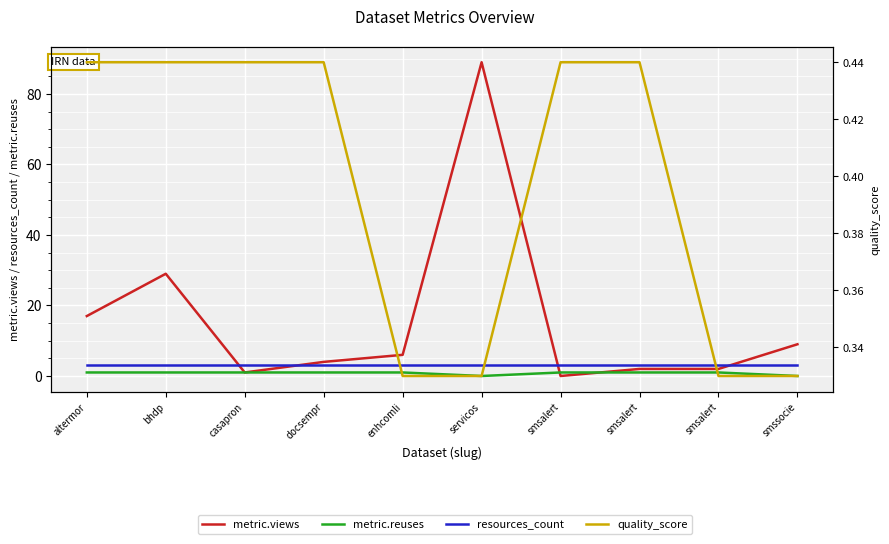

Which series has the widest spread of values?

metric.views